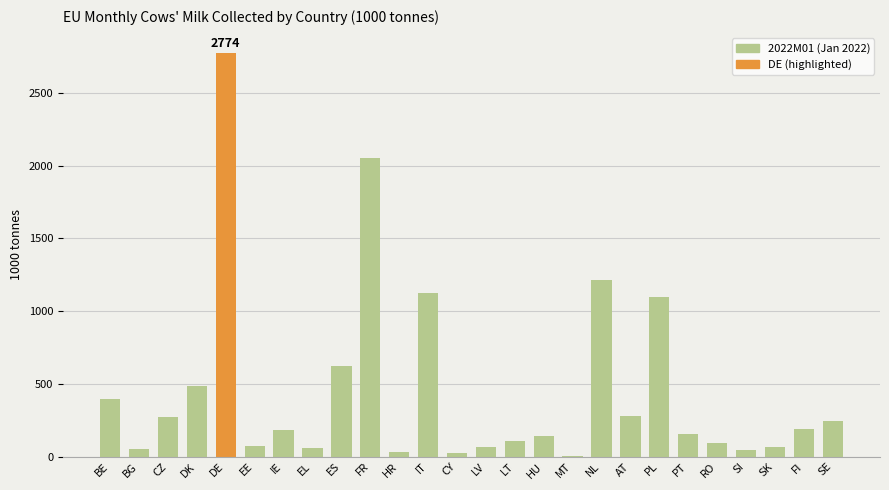

What value does the data have at CY?

25.8